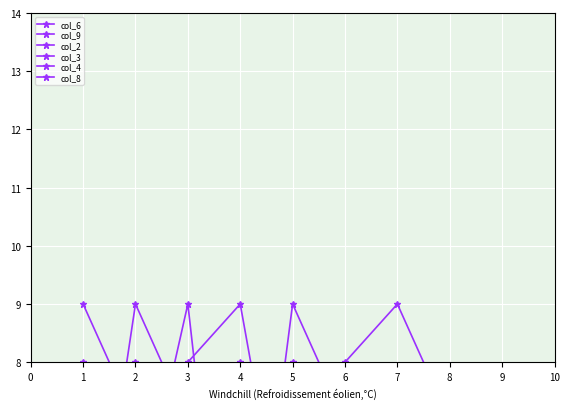

What is the value of the col_4 point at the 6th from the left?

3